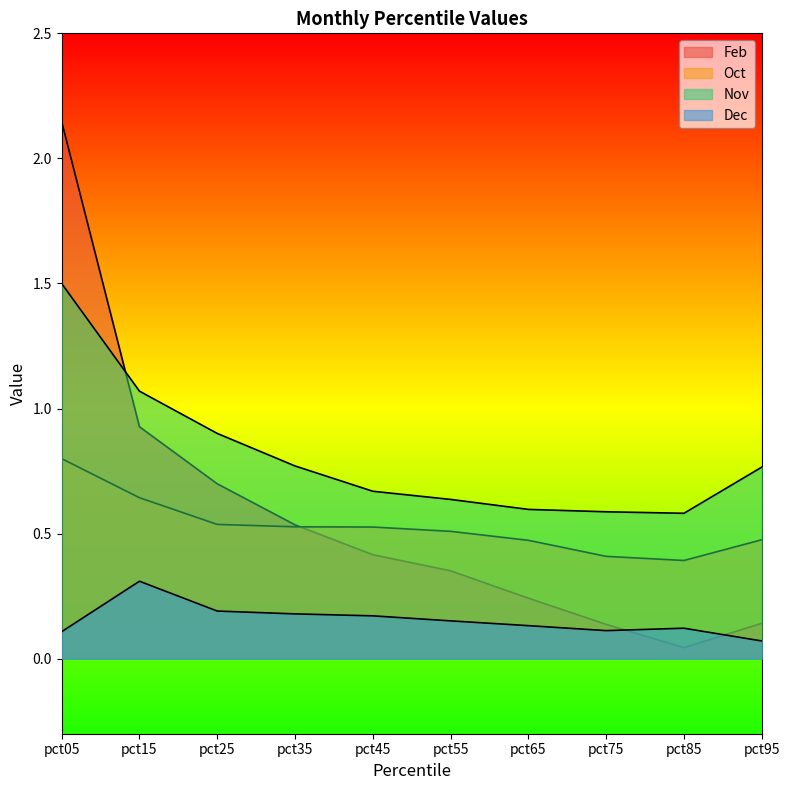

What is the approximate value of Nov at pct35?

0.8